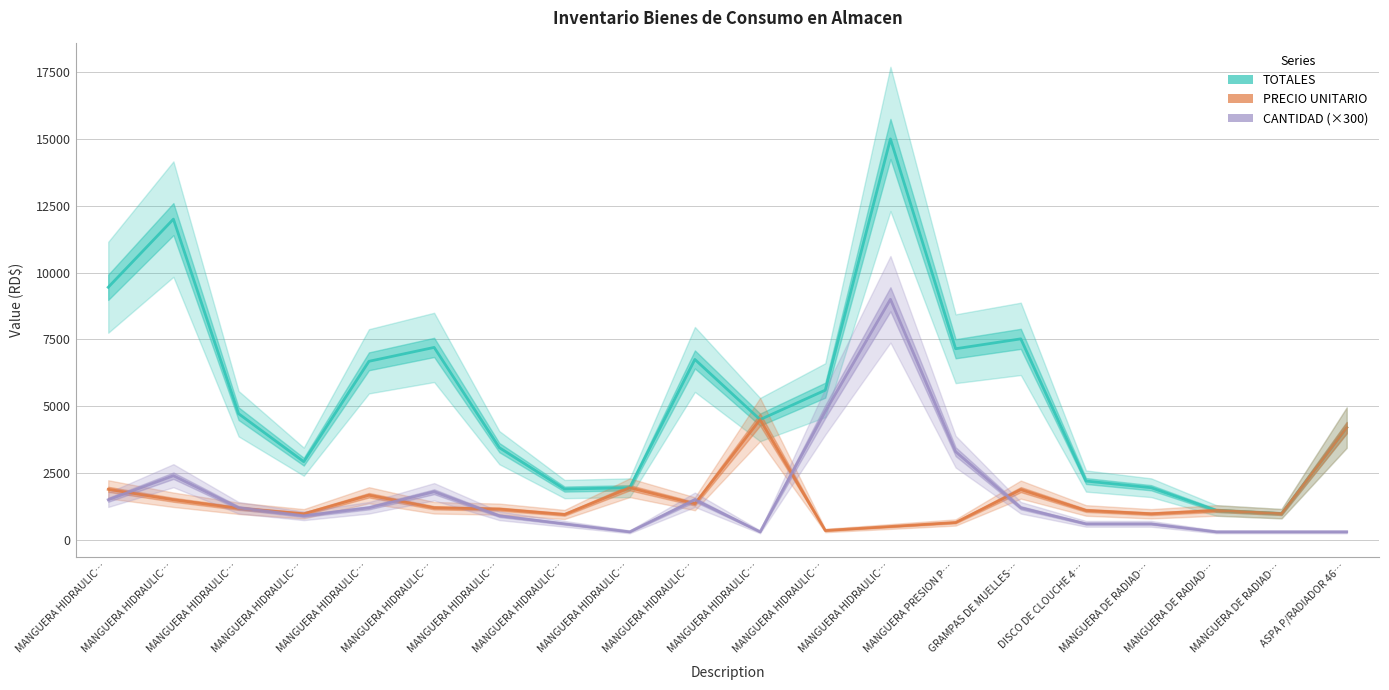

What is the difference between the TOTALES values at DISCO DE CLOUCHE 4… and MANGUERA HIDRAULIC…?

3400